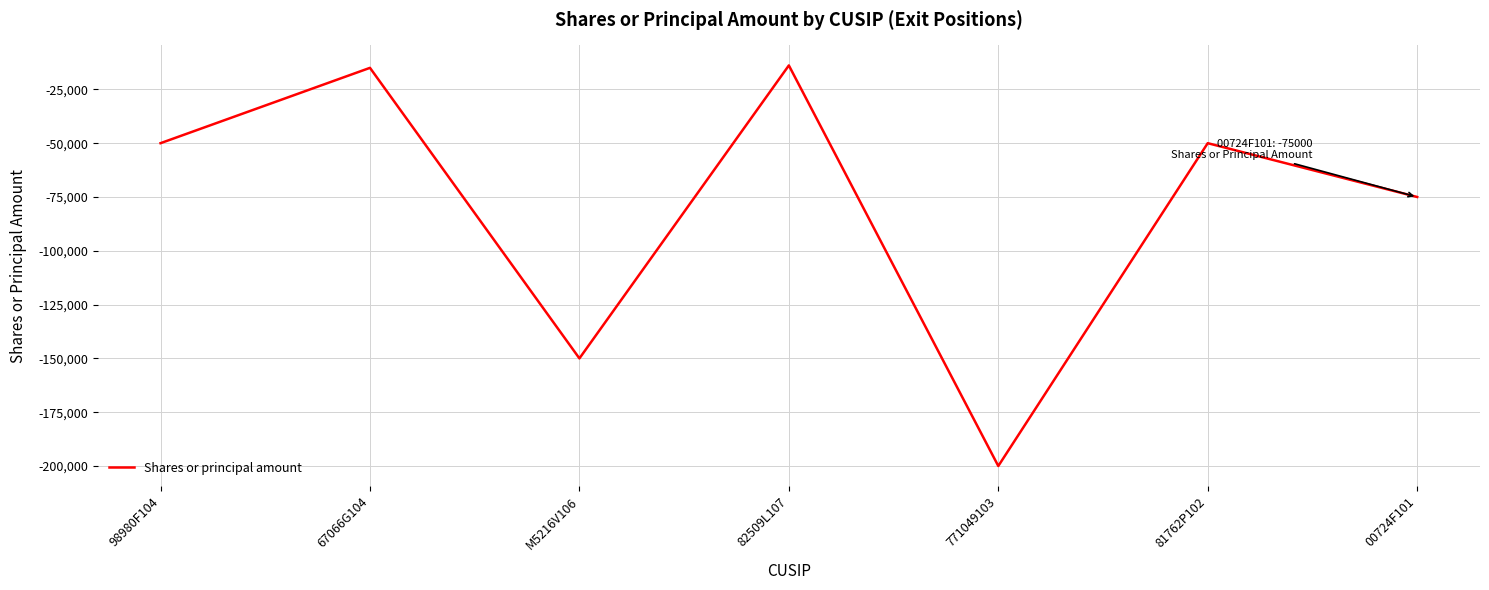

Reading right to left, what are all the values shown in this chart?

00724F101=-75000	81762P102=-50000	771049103=-200000	82509L107=-13875	M5216V106=-150000	67066G104=-15000	98980F104=-50000